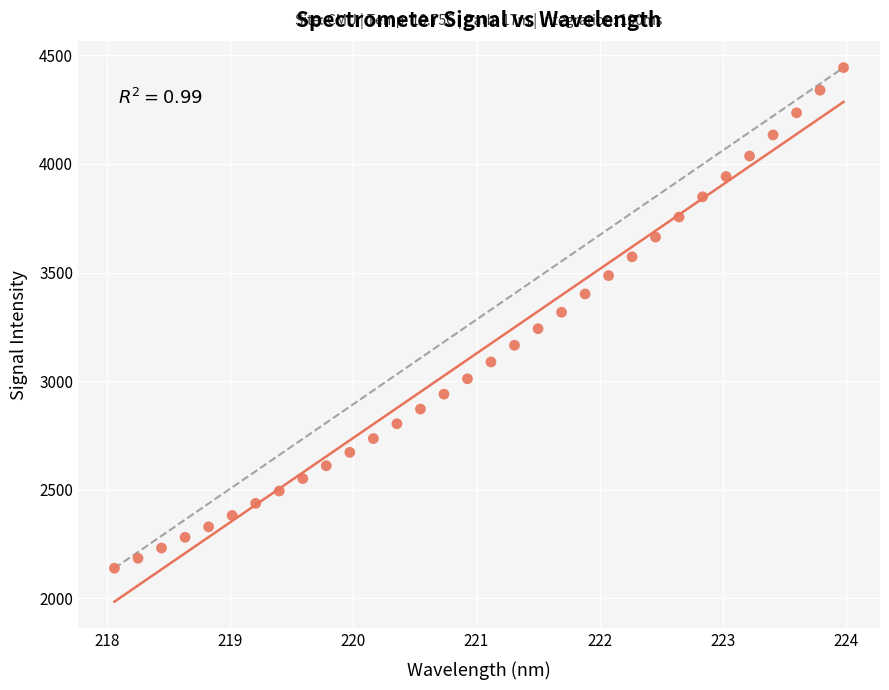

What is the range of X values (max minus min)?

5.9